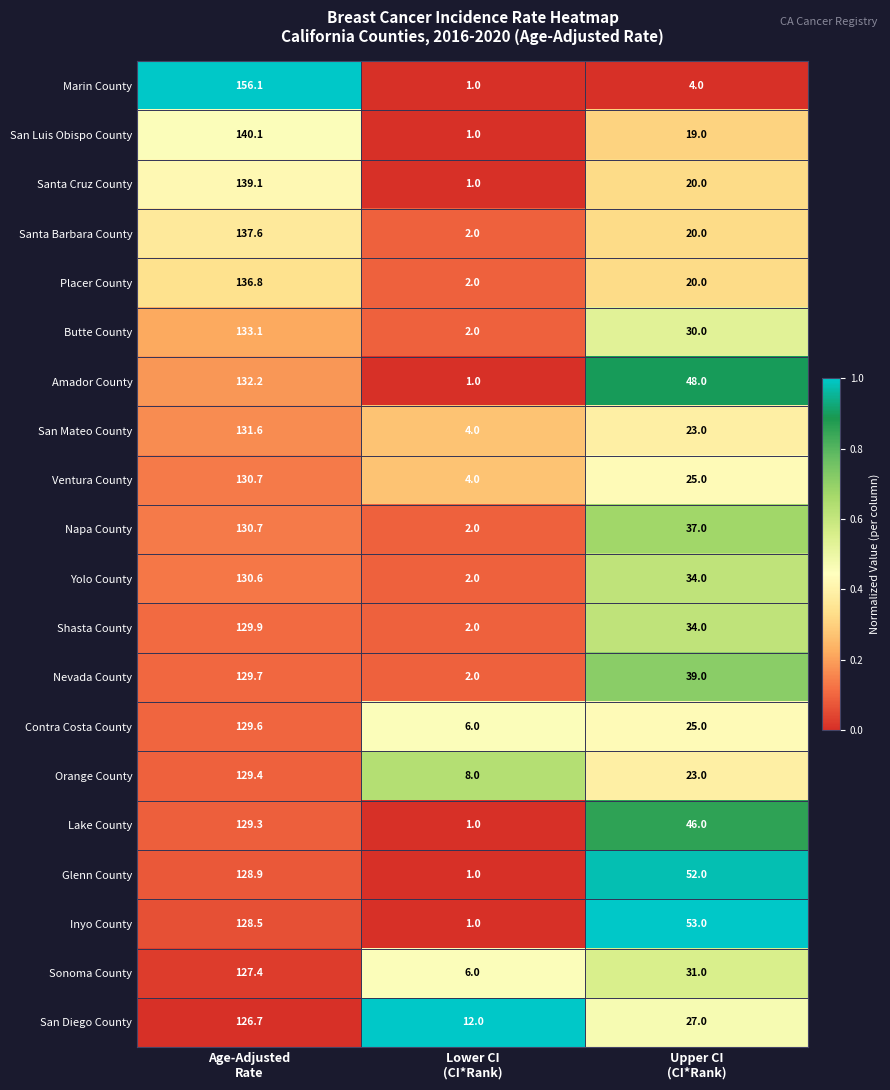

What is the highest value of the Santa Cruz County series?

139.1